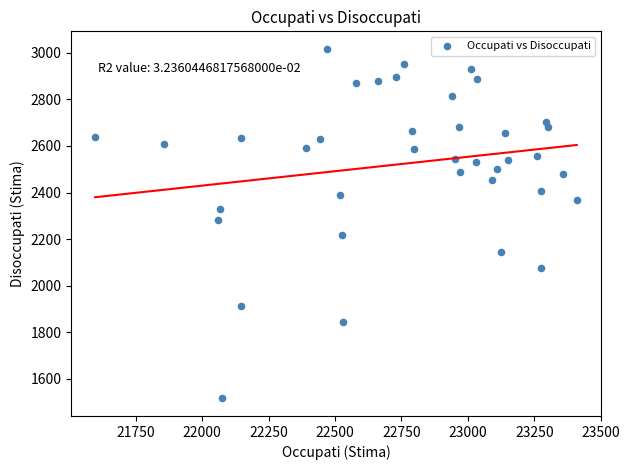

What is the range of Y values (max minus min)?

1501